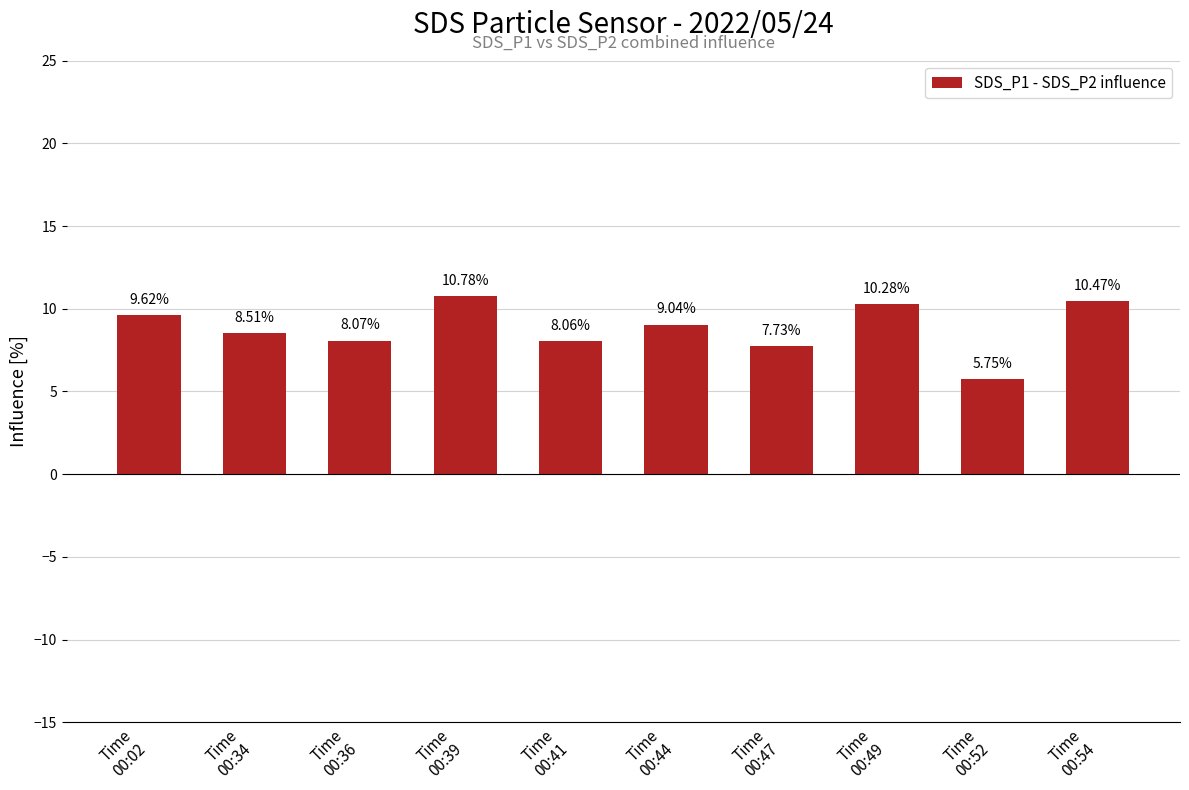

Which label corresponds to the largest value in the chart?

Time
00:39